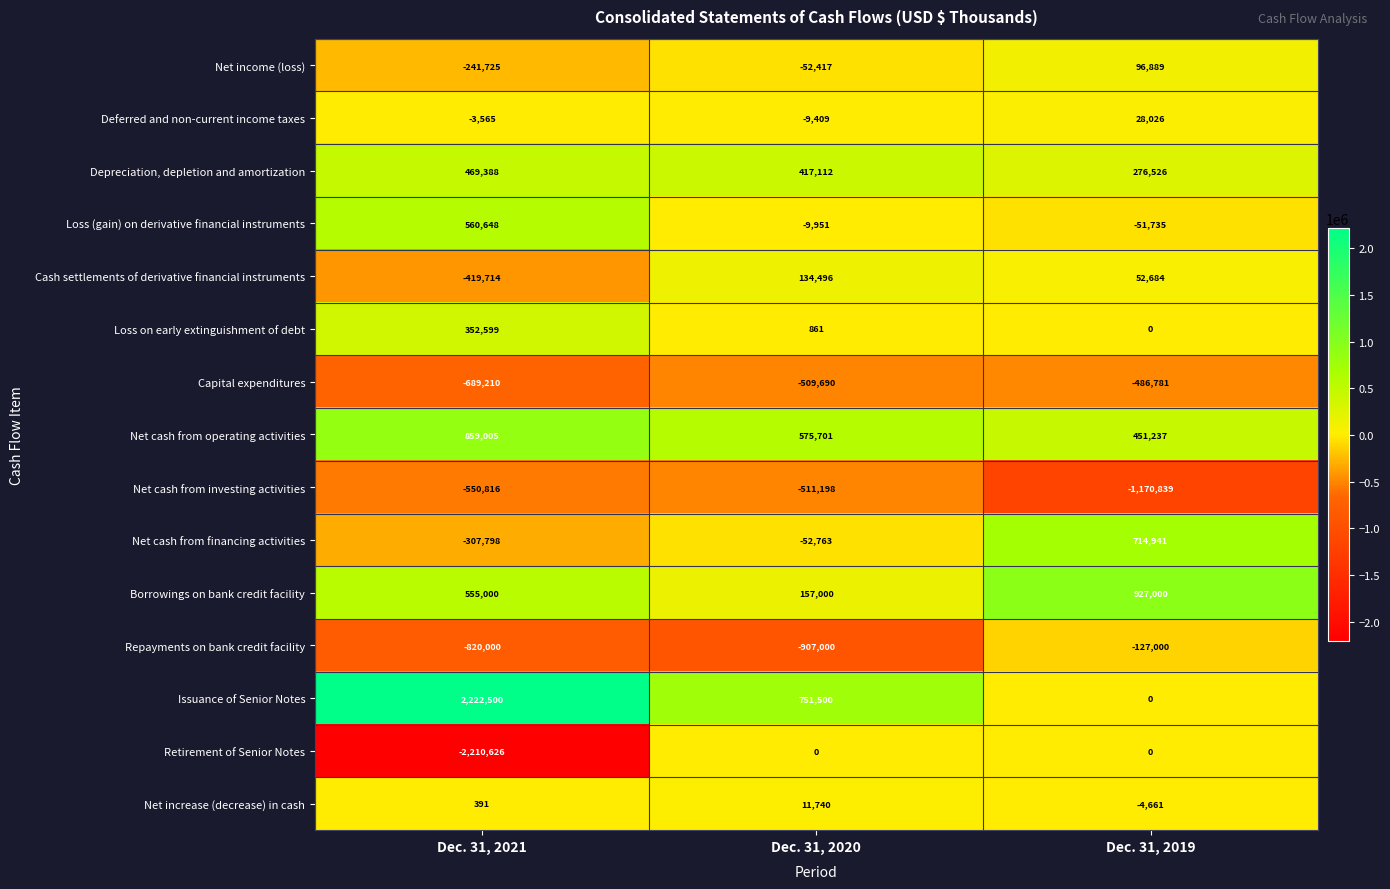

Rank the series by their maximum value, from highest to lowest.

Issuance of Senior Notes, Borrowings on bank credit facility, Net cash from operating activities, Net cash from financing activities, Loss (gain) on derivative financial instruments, Depreciation, depletion and amortization, Loss on early extinguishment of debt, Cash settlements of derivative financial instruments, Net income (loss), Deferred and non-current income taxes, Net increase (decrease) in cash, Retirement of Senior Notes, Repayments on bank credit facility, Capital expenditures, Net cash from investing activities